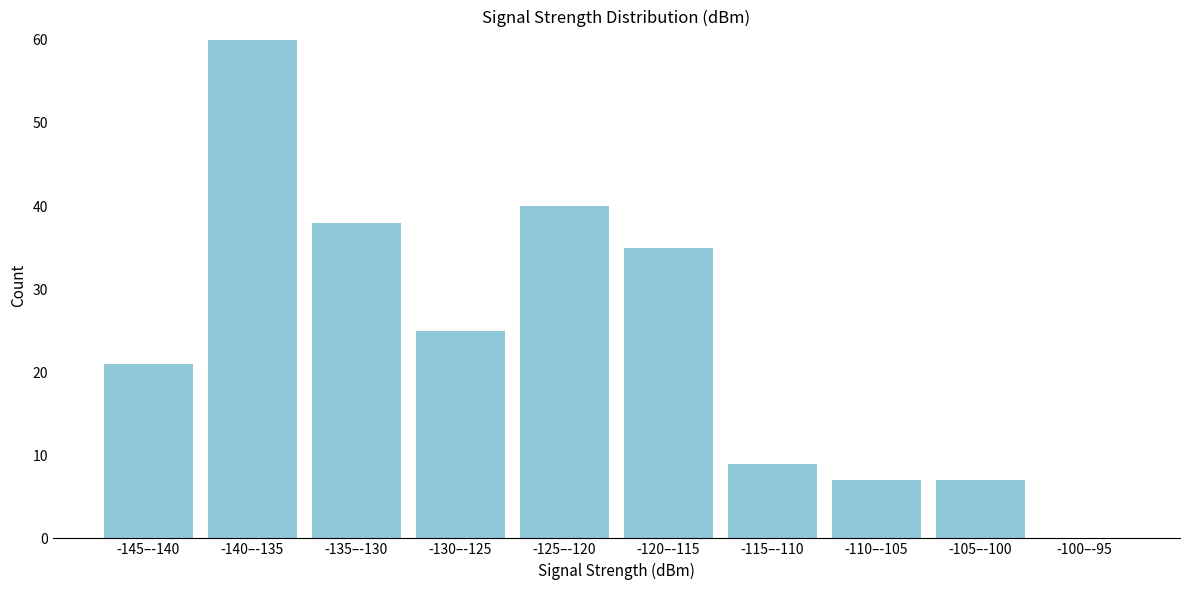

Reading right to left, extract all data points from this chart.

-100–-95=0	-105–-100=7	-110–-105=7	-115–-110=9	-120–-115=35	-125–-120=40	-130–-125=25	-135–-130=38	-140–-135=60	-145–-140=21